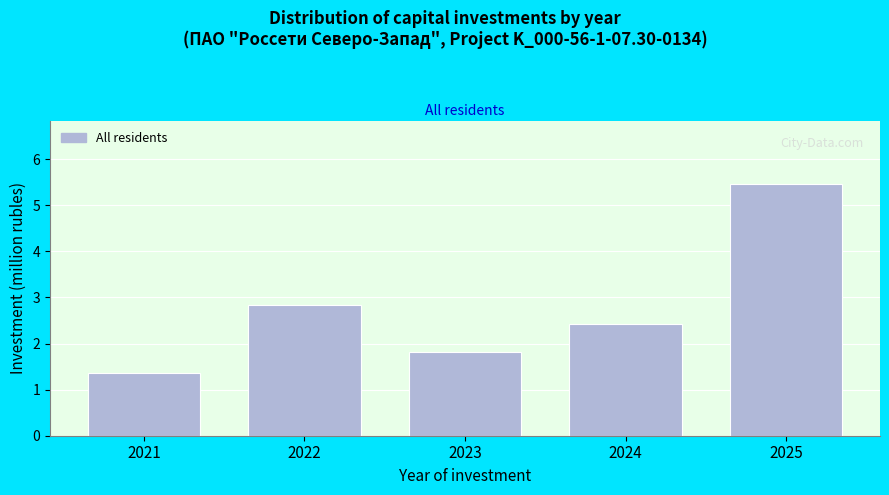

Reading right to left, transcribe all the data shown in this chart.

2025=5.5	2024=2.4	2023=1.8	2022=2.8	2021=1.4